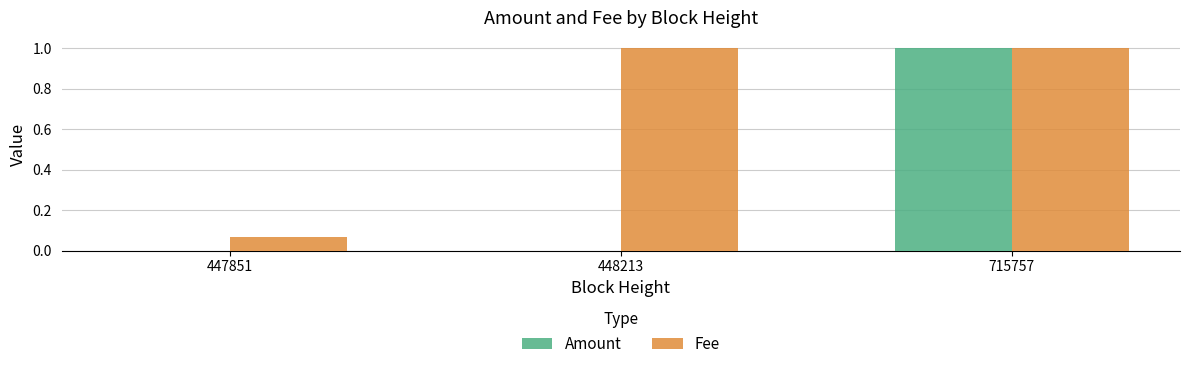

Which series has the largest total across all categories?

Fee